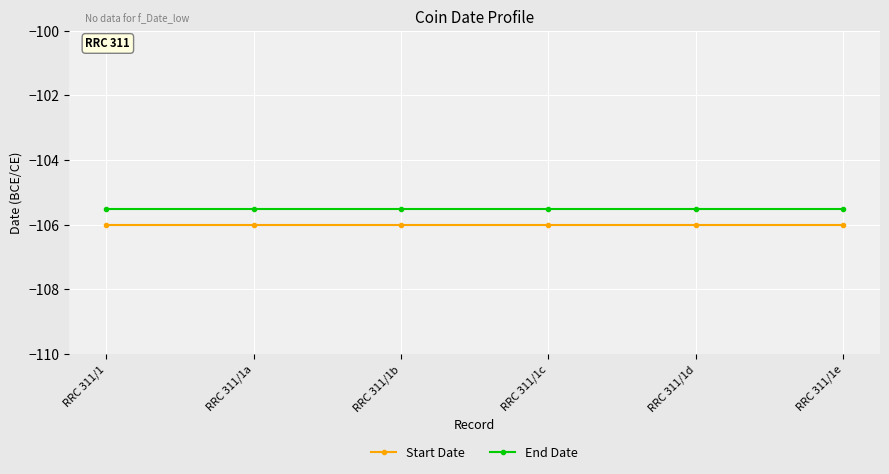

True or false: End Date and Start Date intersect in this chart.

False